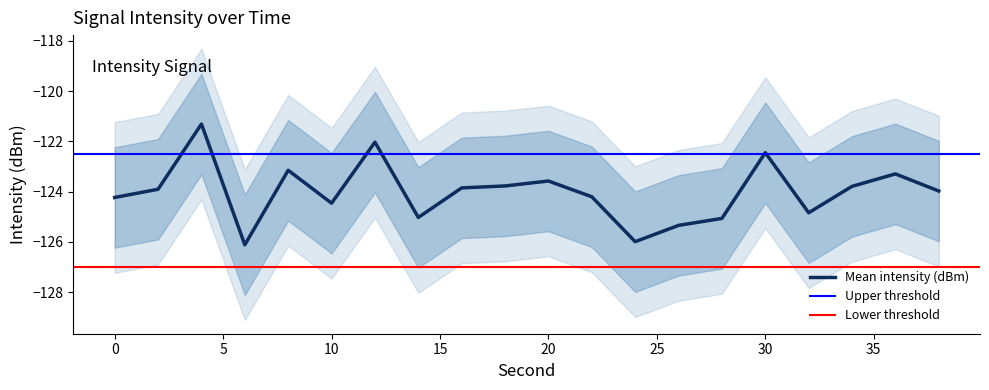

What is the sum of all Outer upper values?

-2420.4